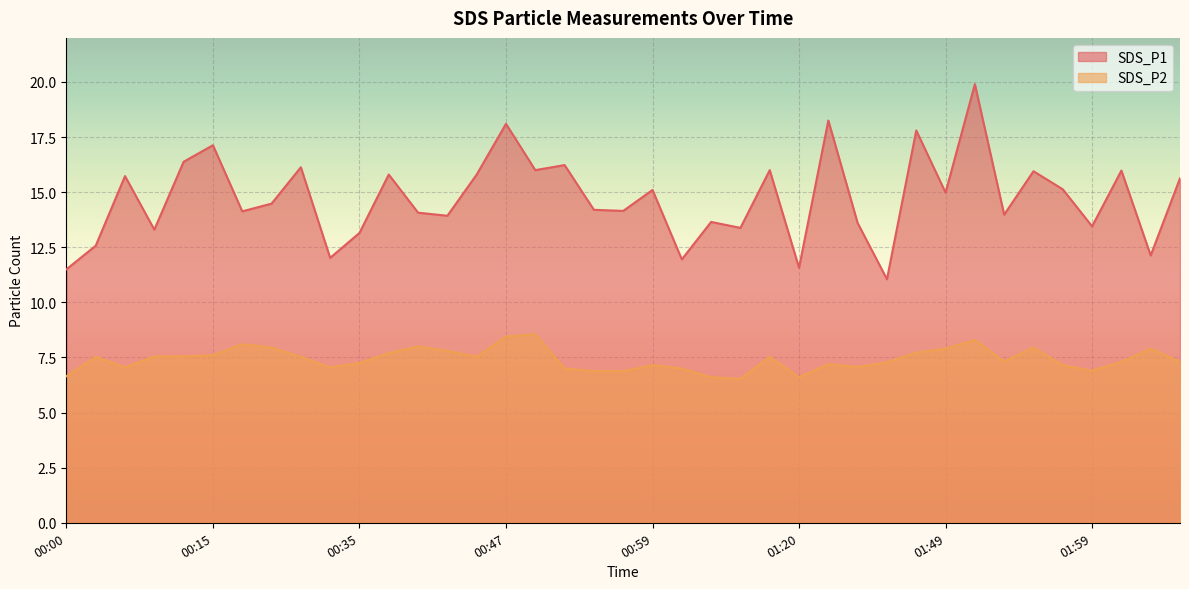

Which series has the largest total across all categories?

SDS_P1